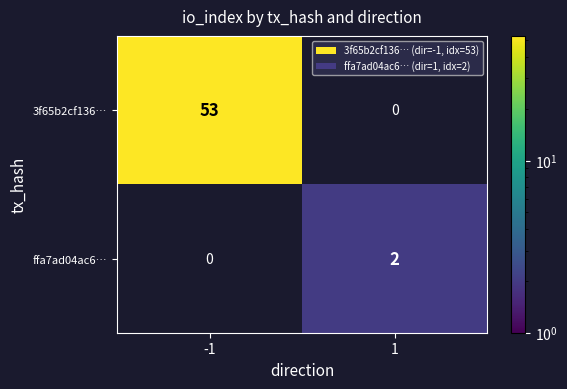

True or false: ffa7ad04ac6… has a value of 3 at 1.

False